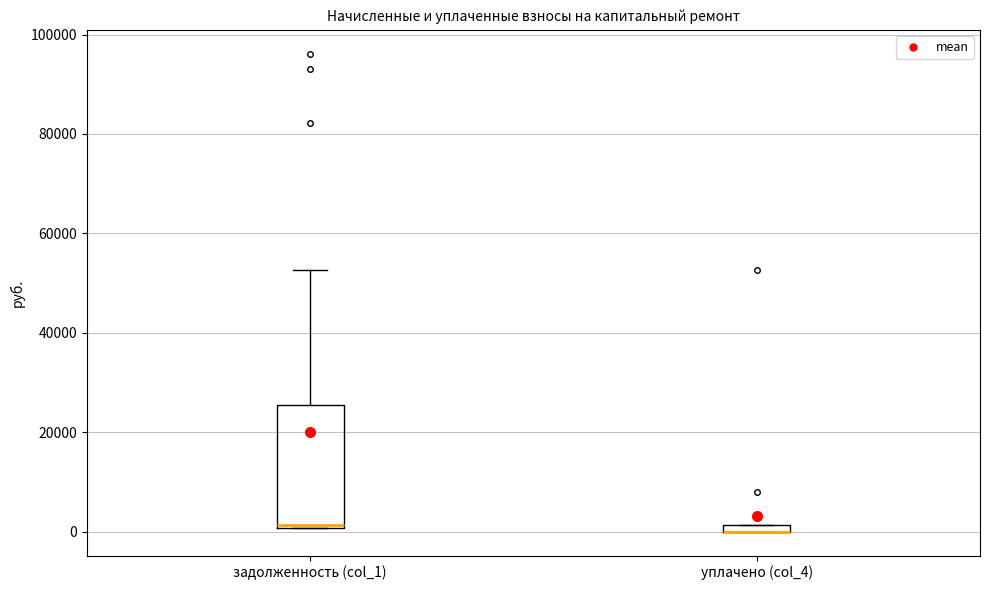

Where is the upper edge of the box for уплачено (col_4) on the y-axis? The values are not printed on the chart, so give them approximately, as read against the axis.

2000